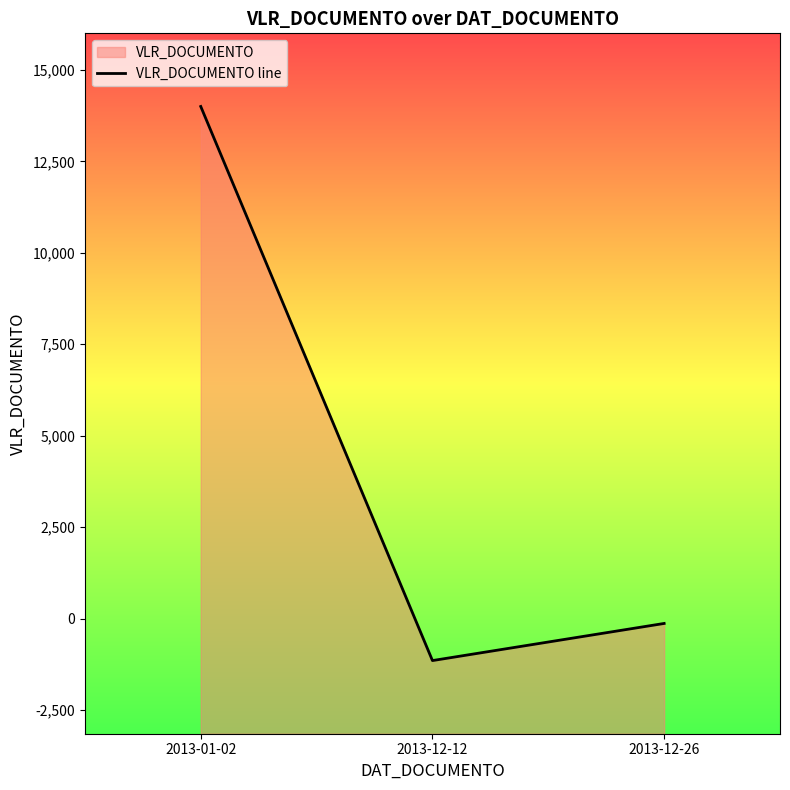

What is the approximate value at 2013-01-02?

14000.0